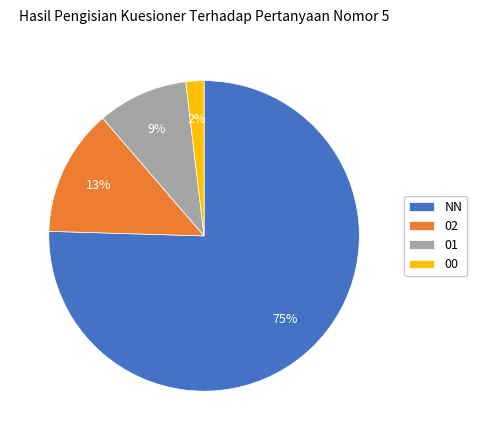

Is it true that 01 is 22% of the pie?

False